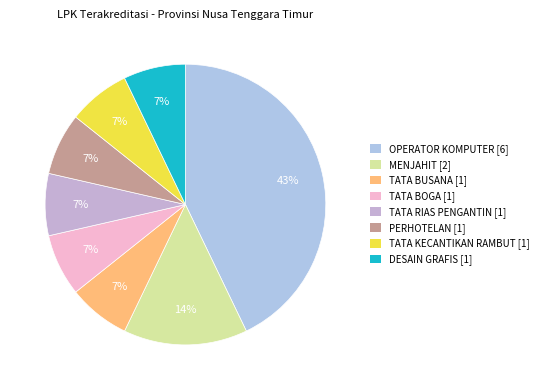

To the nearest percent, what is the average slice percentage?

12%